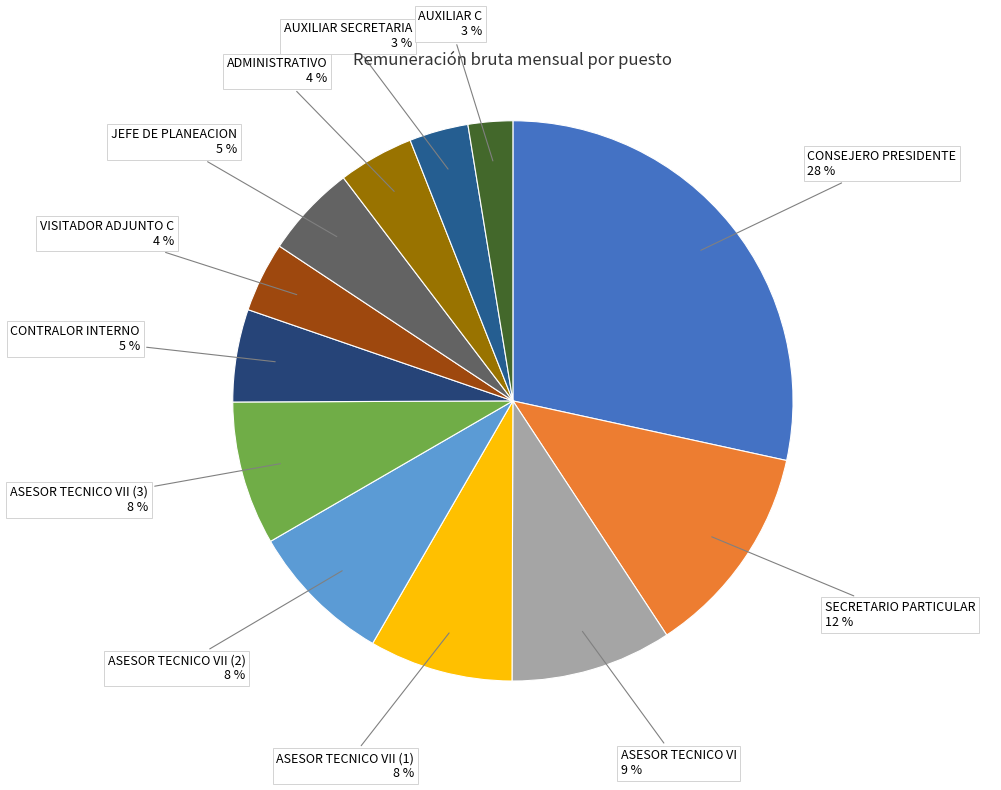

Count the number of slices in the pie.

12